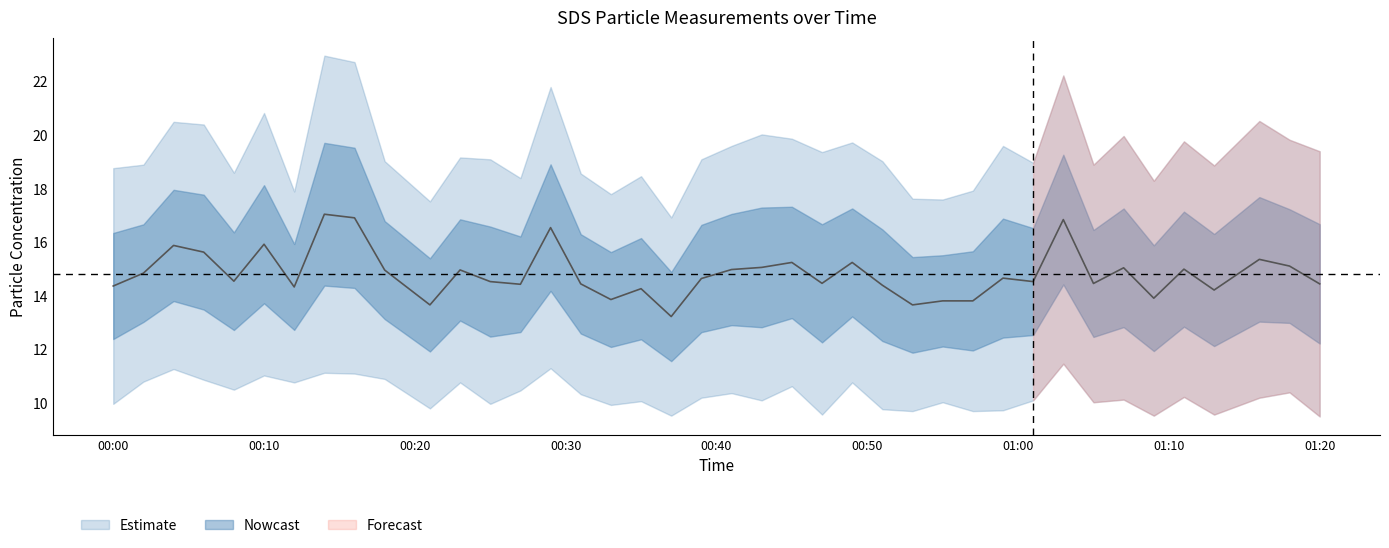

Is it true that SDS_P1 equals 8.9 at 2022/11/30 00:18?

False